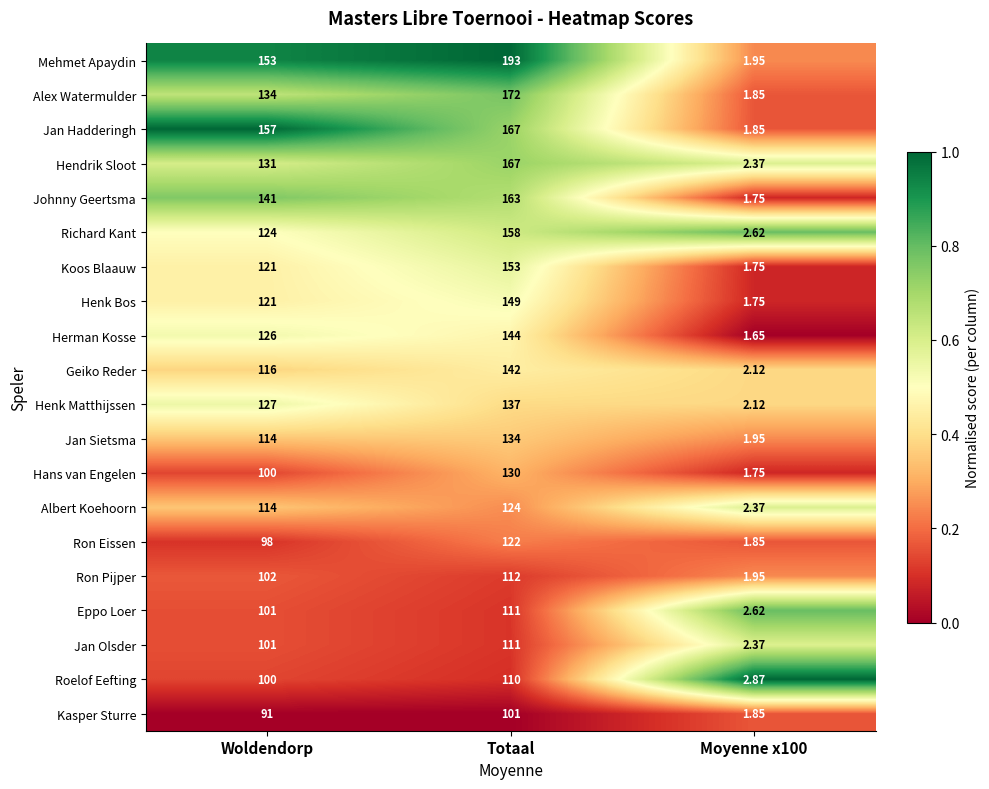

Where is Roelof Eefting nearest to the value 56?

Woldendorp